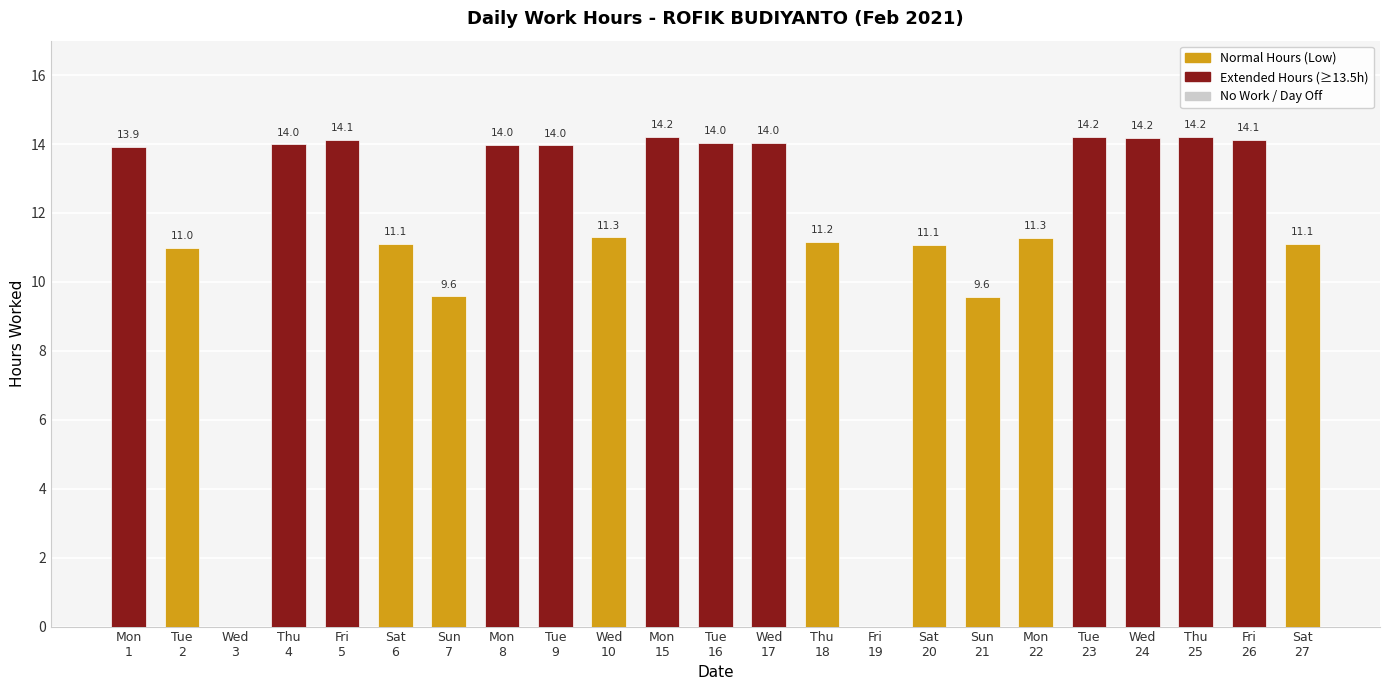

How many positive values are there?

21